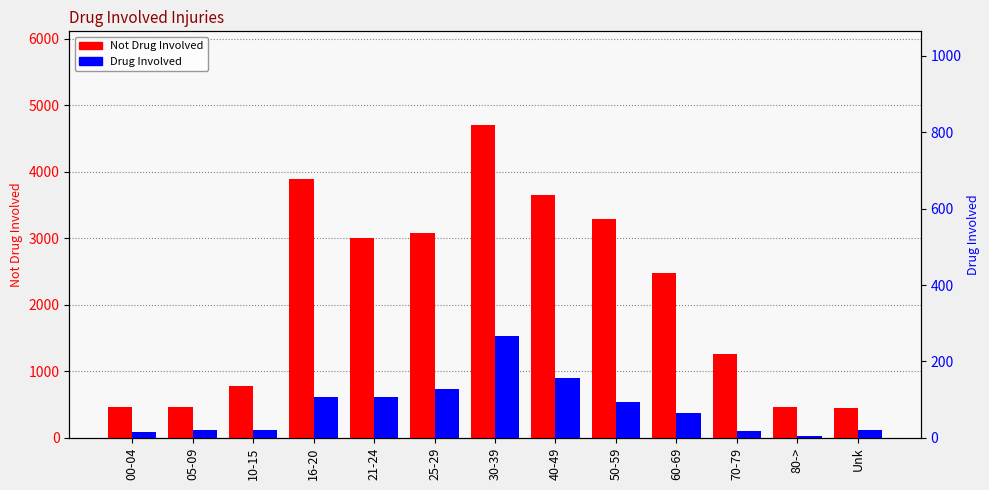

What position from the right is 10-15?

11